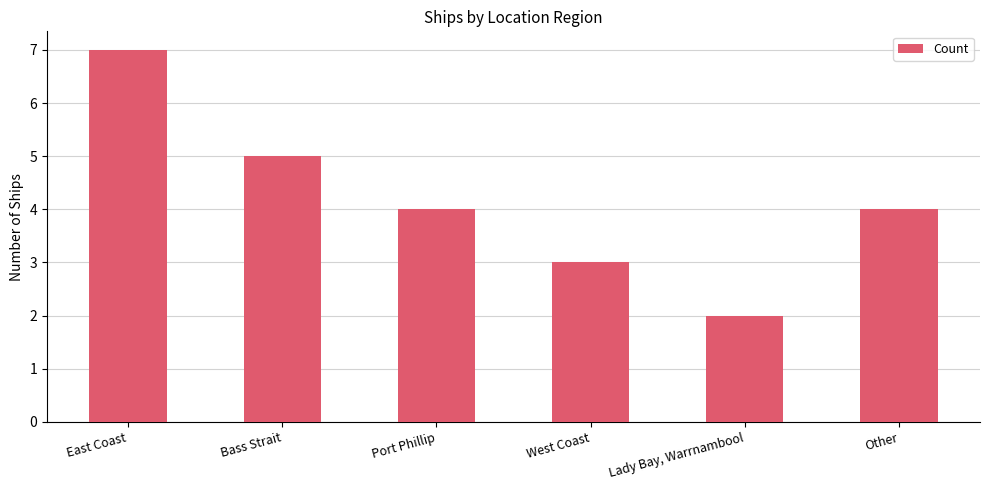

Count the number of data series in this chart.

1